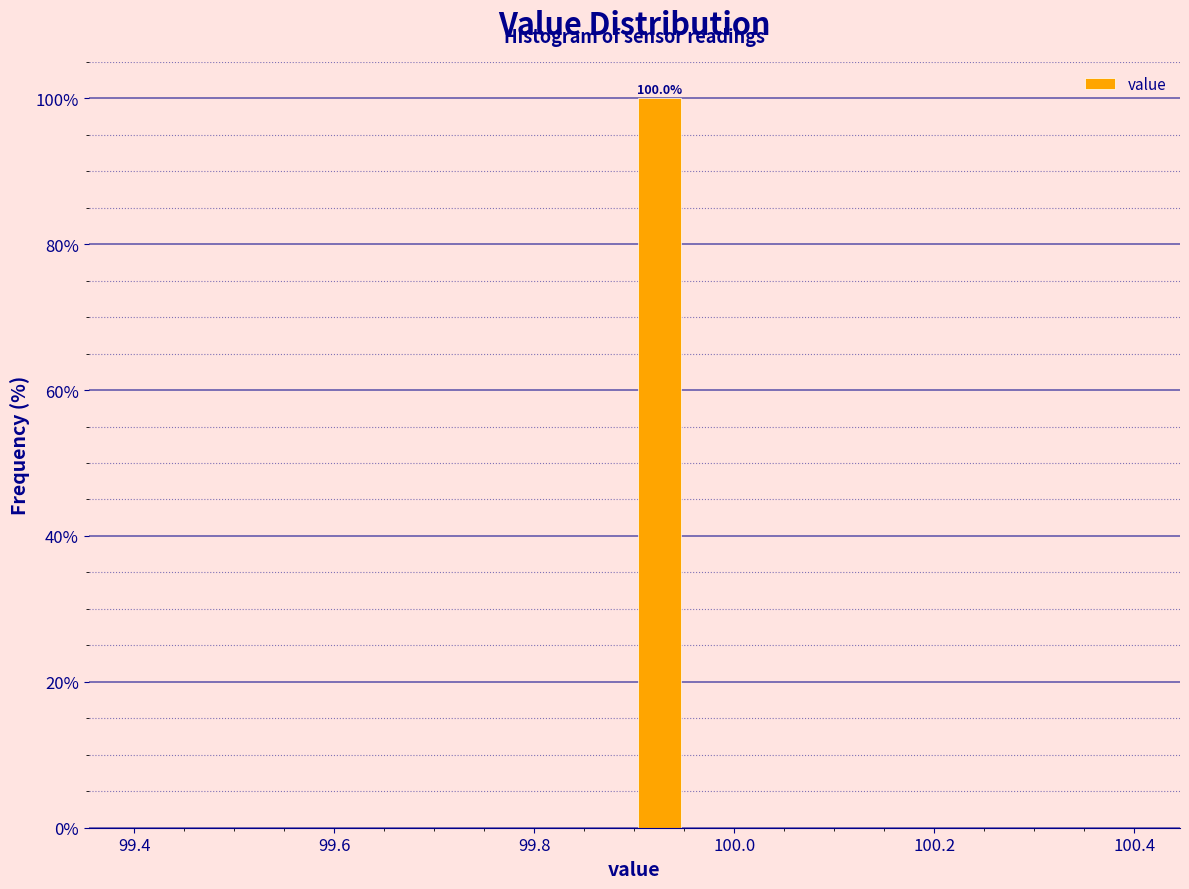

Read against the x-axis, roughly where is the centre of the tallest bar?

99.92